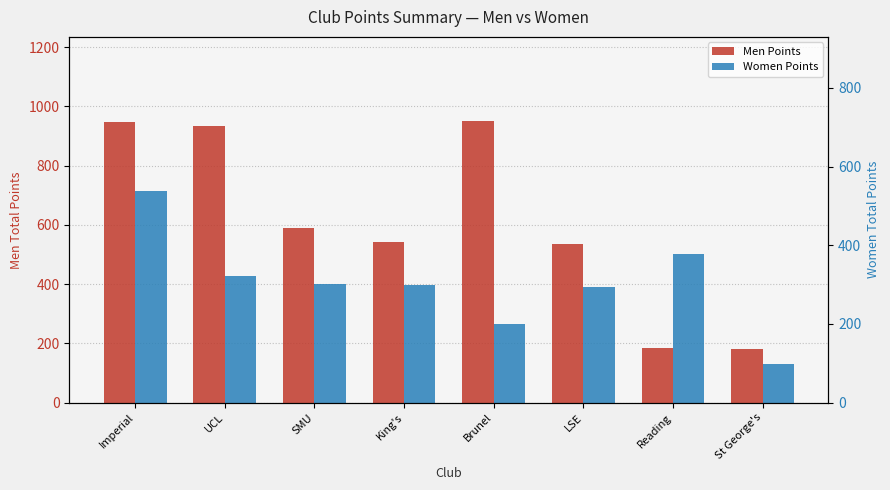

What value does the Men Points series have at King's?

544